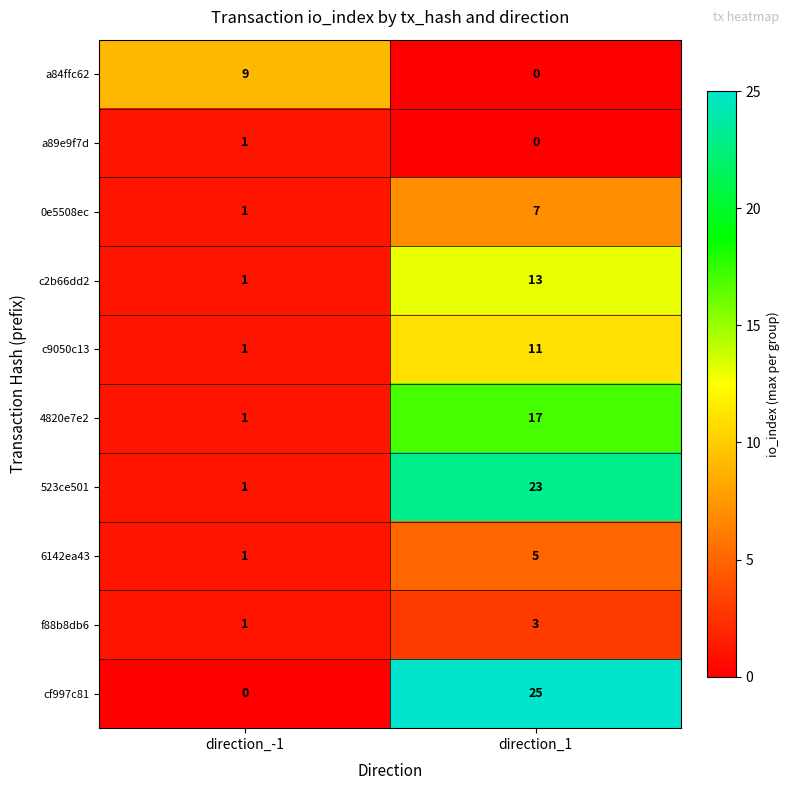

The value of c9050c13 at direction_-1 is 1. True or false?

True